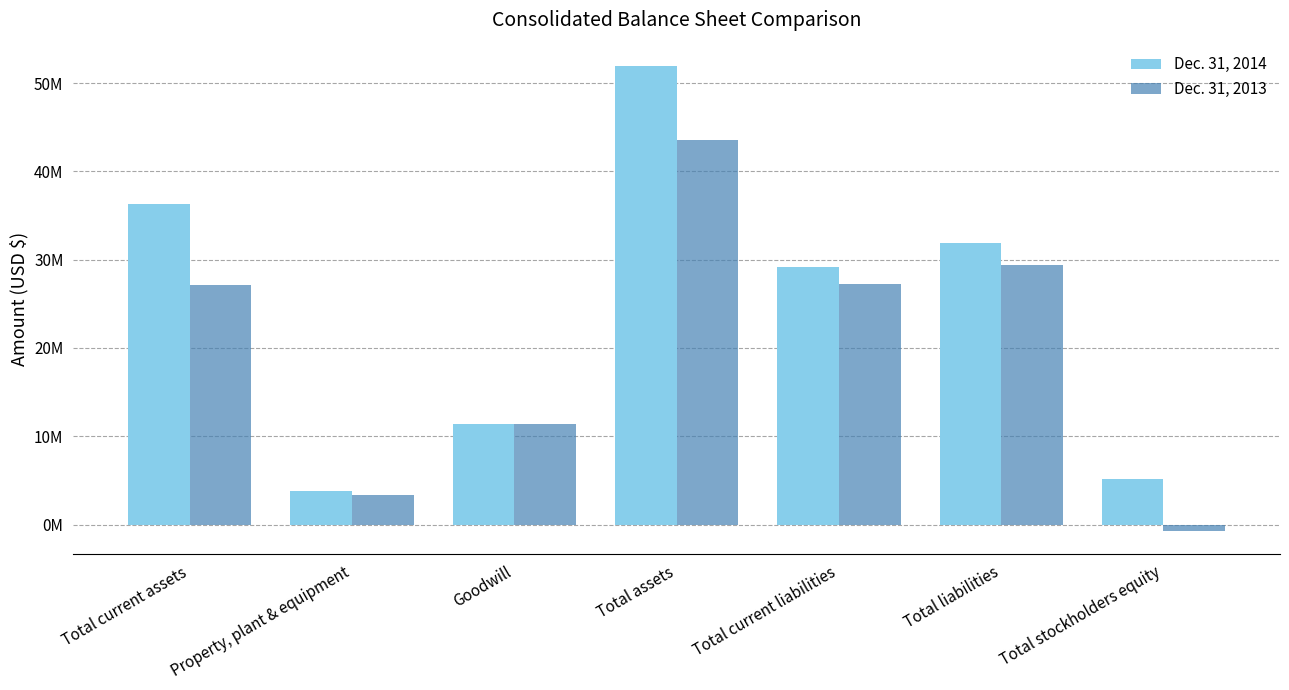

What is the average value of the Dec. 31, 2013 series?

20183624